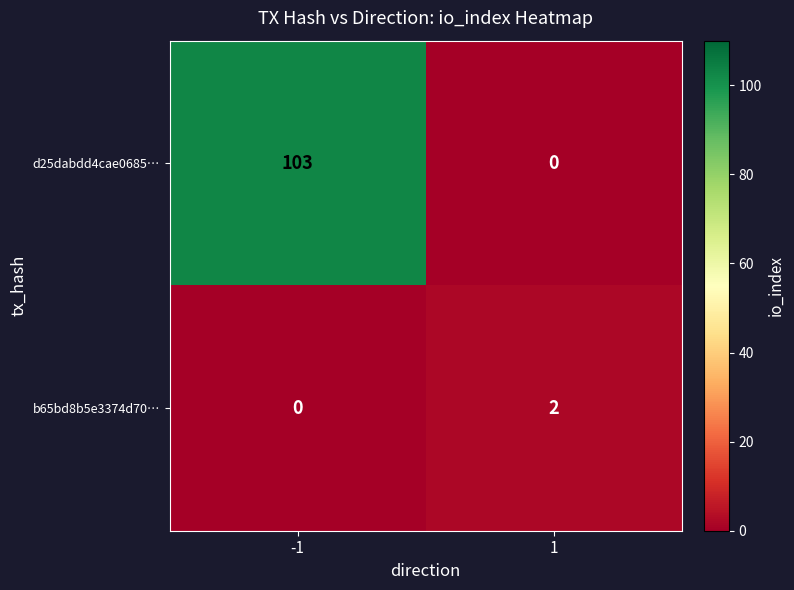

Which series has the widest spread of values?

d25dabdd4cae0685…